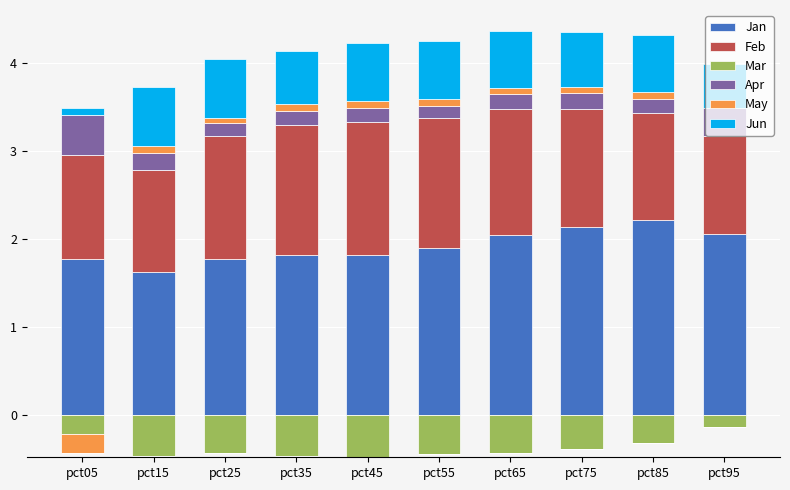

How many bars are there in each group?

6